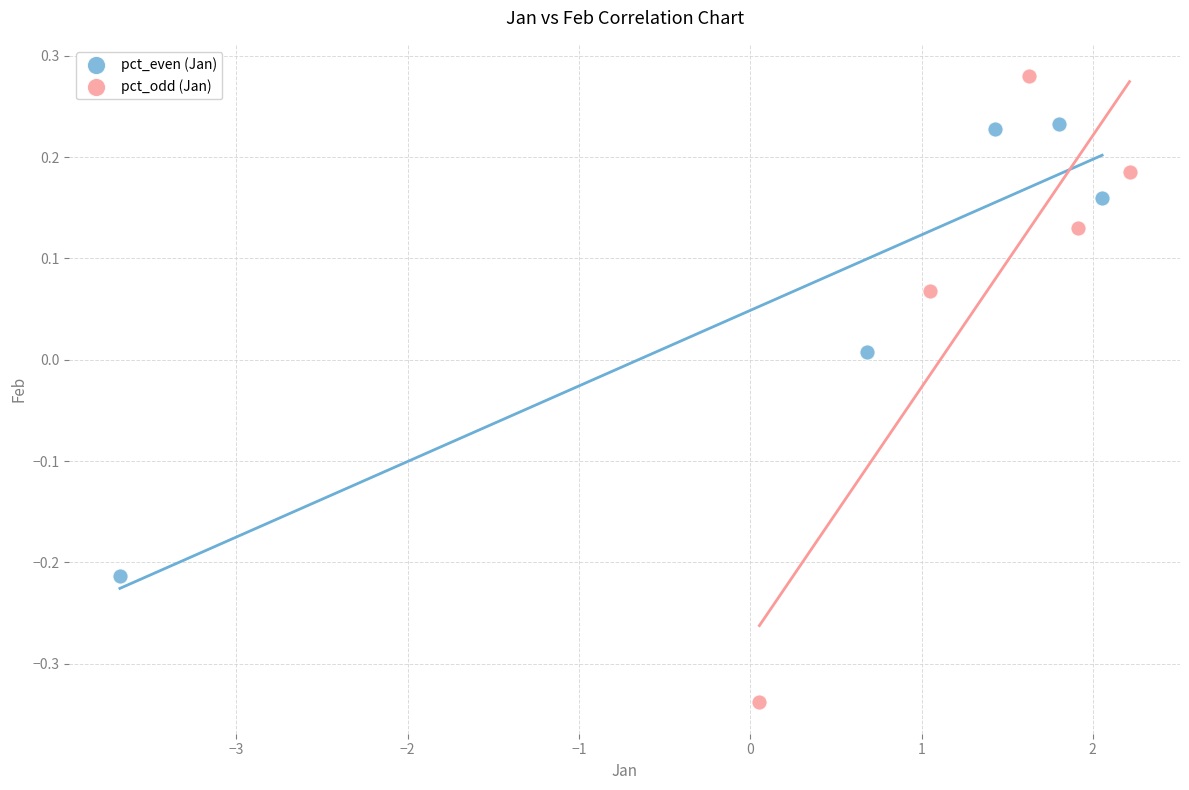

Which series reaches the maximum Y coordinate?

pct_odd (Jan)